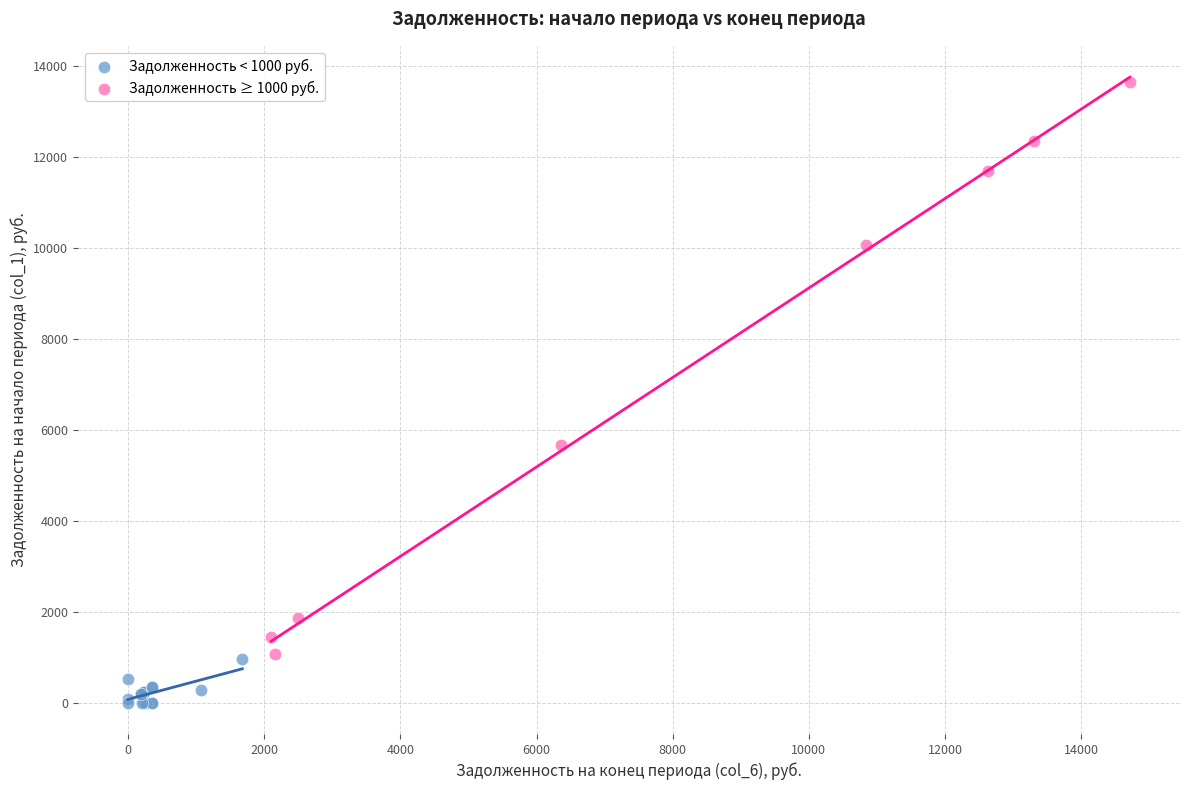

Which series has the largest Y range (max minus min)?

Задолженность ≥ 1000 руб.